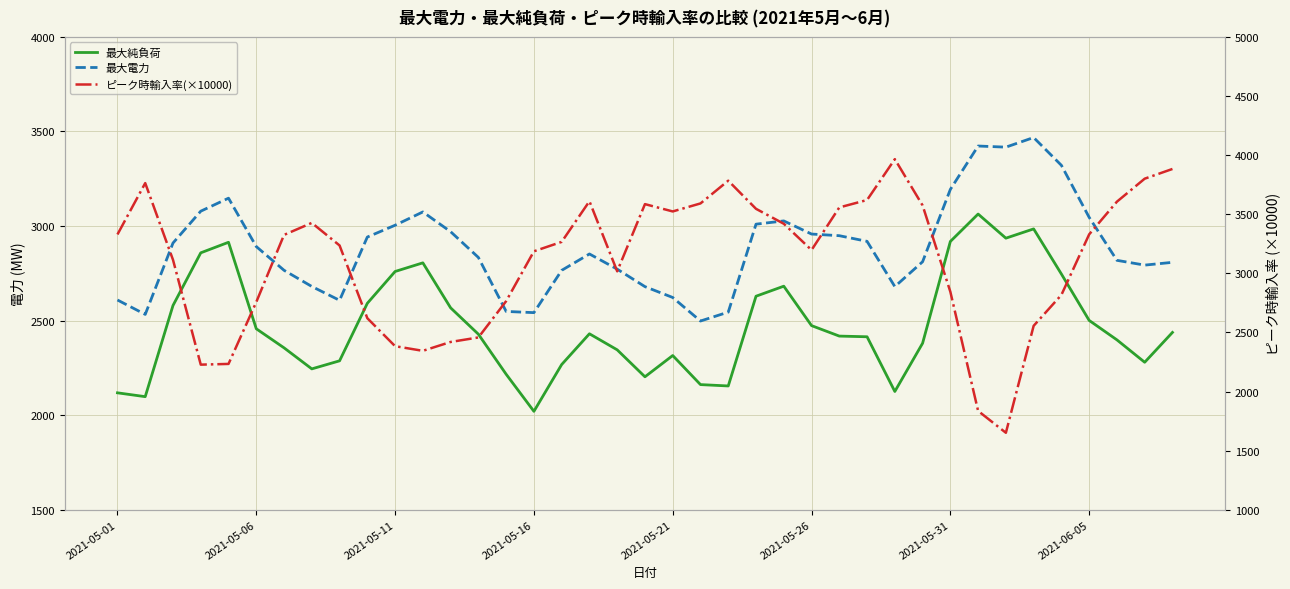

What are all the series names shown in the legend?

最大純負荷, 最大電力, ピーク時輸入率(×10000)